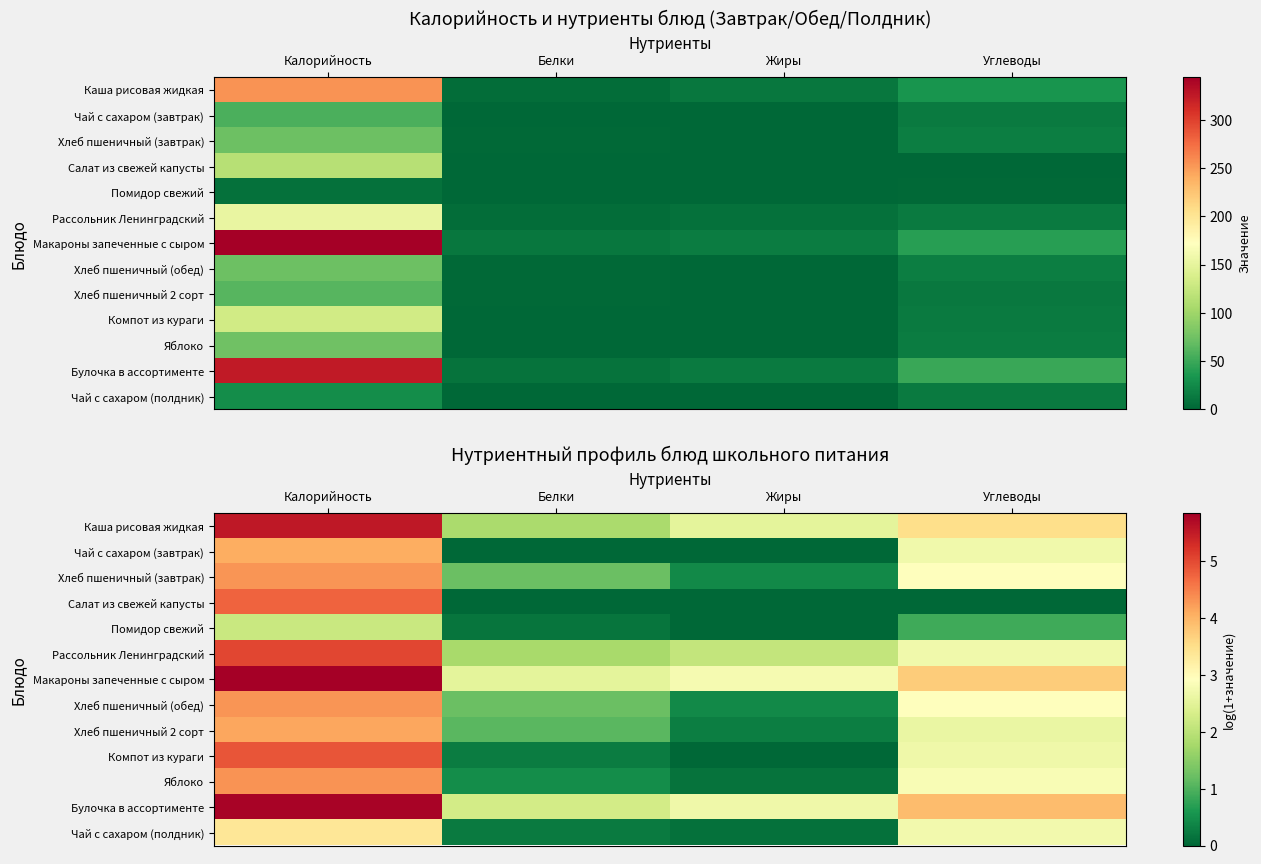

At Белки, list the series in order from smallest to largest.

Чай с сахаром (завтрак), Салат из свежей капусты, Помидор свежий, Чай с сахаром (полдник), Компот из кураги, Яблоко, Хлеб пшеничный 2 сорт, Хлеб пшеничный (завтрак), Хлеб пшеничный (обед), Рассольник Ленинградский, Каша рисовая жидкая, Булочка в ассортименте, Макароны запеченные с сыром